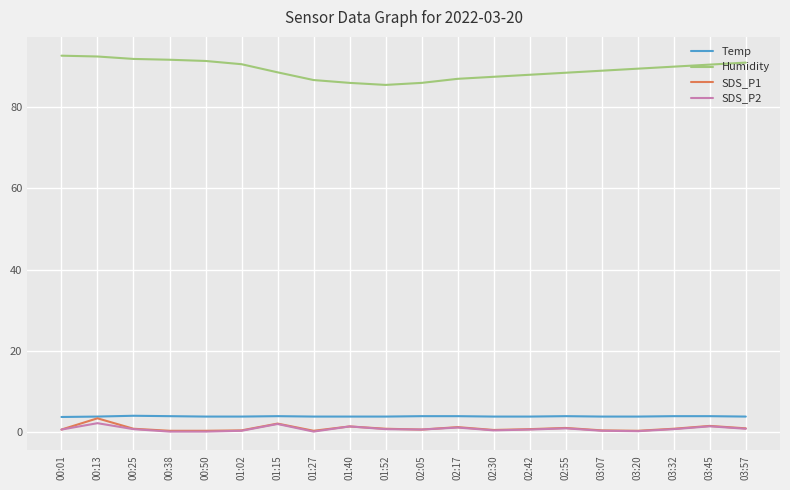

Which series changed the most between 01:02 and 02:42?

Humidity